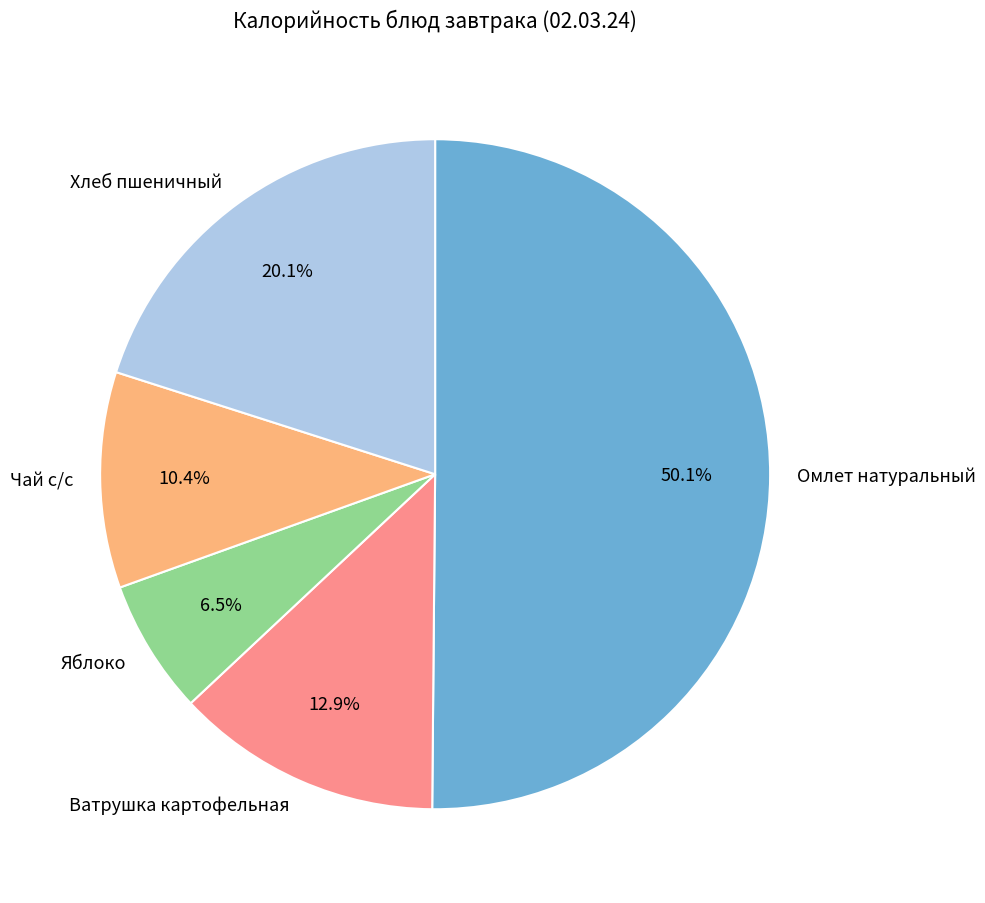

Between Яблоко and Чай с/с, which is larger?

Чай с/с